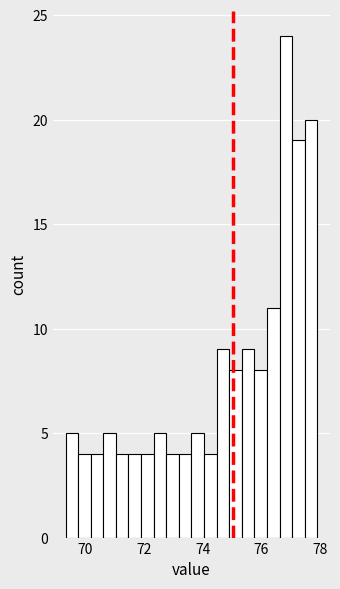

Read against the x-axis, roughly where is the centre of the tallest bar?

76.8